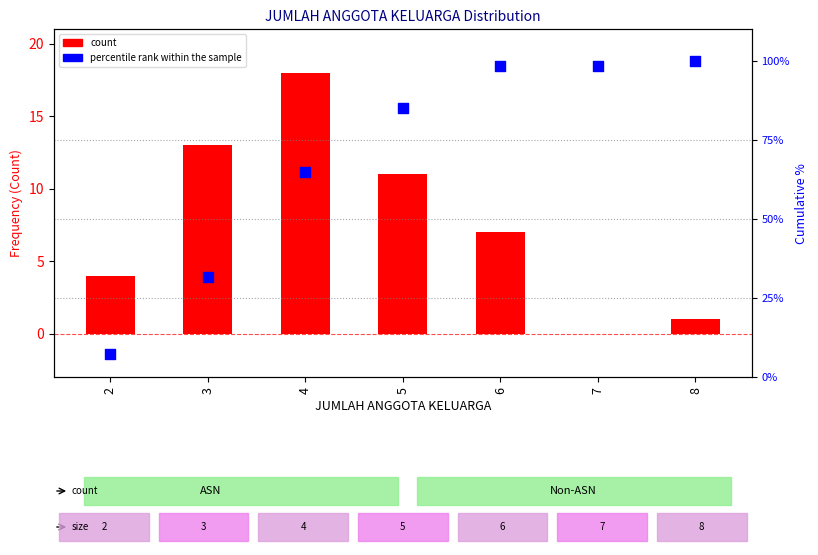

At how many categories does at least one series exceed 47?

5